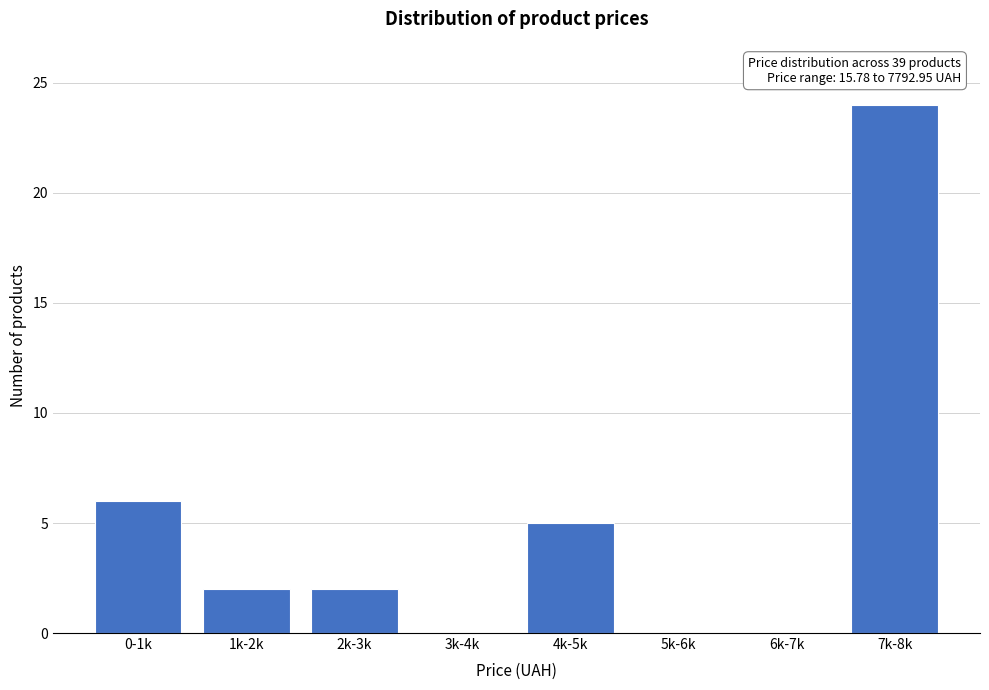

Reading right to left, list all the values displayed in this chart.

7k-8k=24	6k-7k=0	5k-6k=0	4k-5k=5	3k-4k=0	2k-3k=2	1k-2k=2	0-1k=6